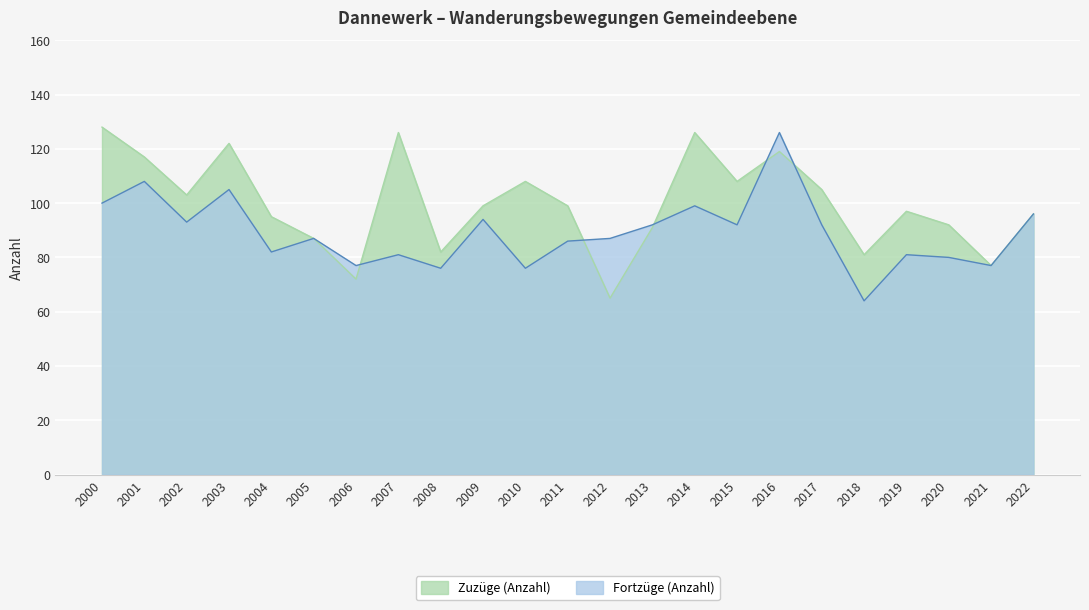

What are all the series names shown in the legend?

Zuzüge (Anzahl), Fortzüge (Anzahl)